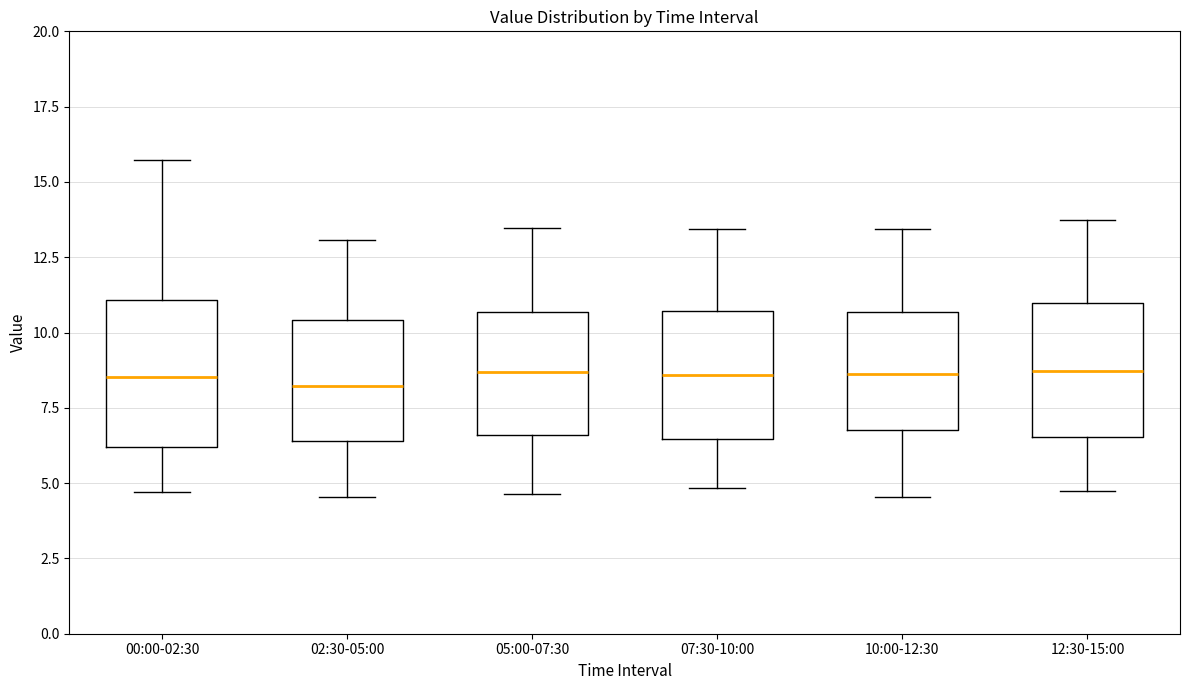

Reading left to right, transcribe this box plot: for each box, give where its median line is, the range the box spans, and where its two whiskers end, as read against the y-axis. The values are not printed on the chart, so give them approximately, as read against the axis.

00:00-02:30: median 8.5, box 6.0 to 11.0, whiskers 4.5 to 15.5
02:30-05:00: median 8.0, box 6.5 to 10.5, whiskers 4.5 to 13.0
05:00-07:30: median 8.5, box 6.5 to 10.5, whiskers 4.5 to 13.5
07:30-10:00: median 8.5, box 6.5 to 10.5, whiskers 5.0 to 13.5
10:00-12:30: median 8.5, box 7.0 to 10.5, whiskers 4.5 to 13.5
12:30-15:00: median 8.5, box 6.5 to 11.0, whiskers 4.5 to 13.5